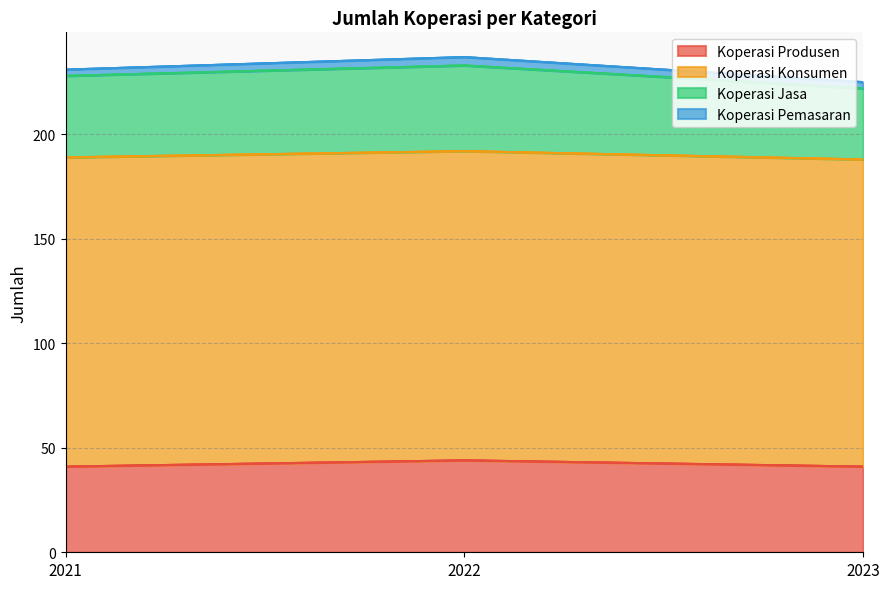

Does the chart have visible grid lines?

Yes